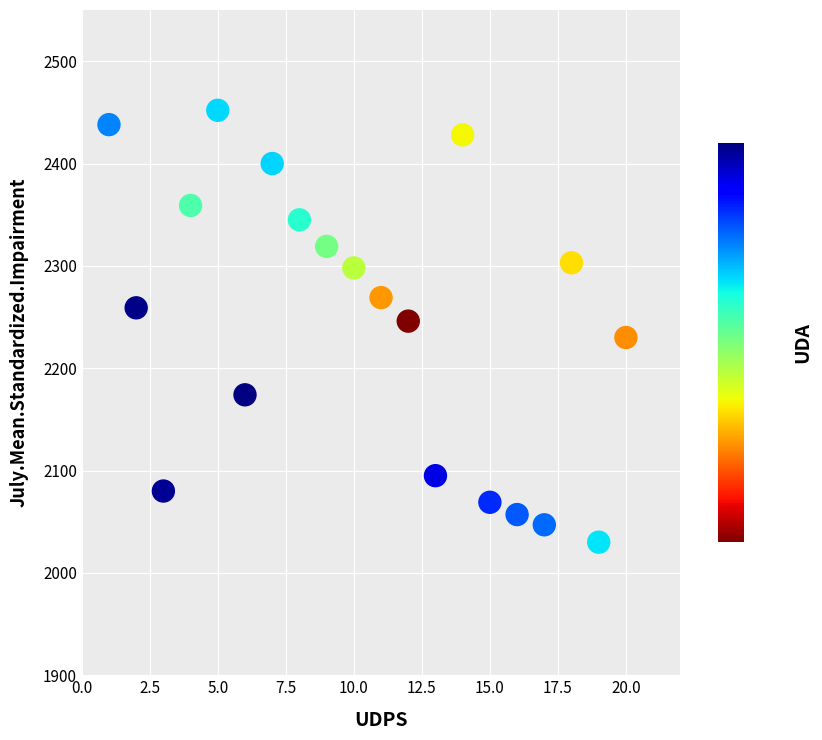

What is the range of X values (max minus min)?

19